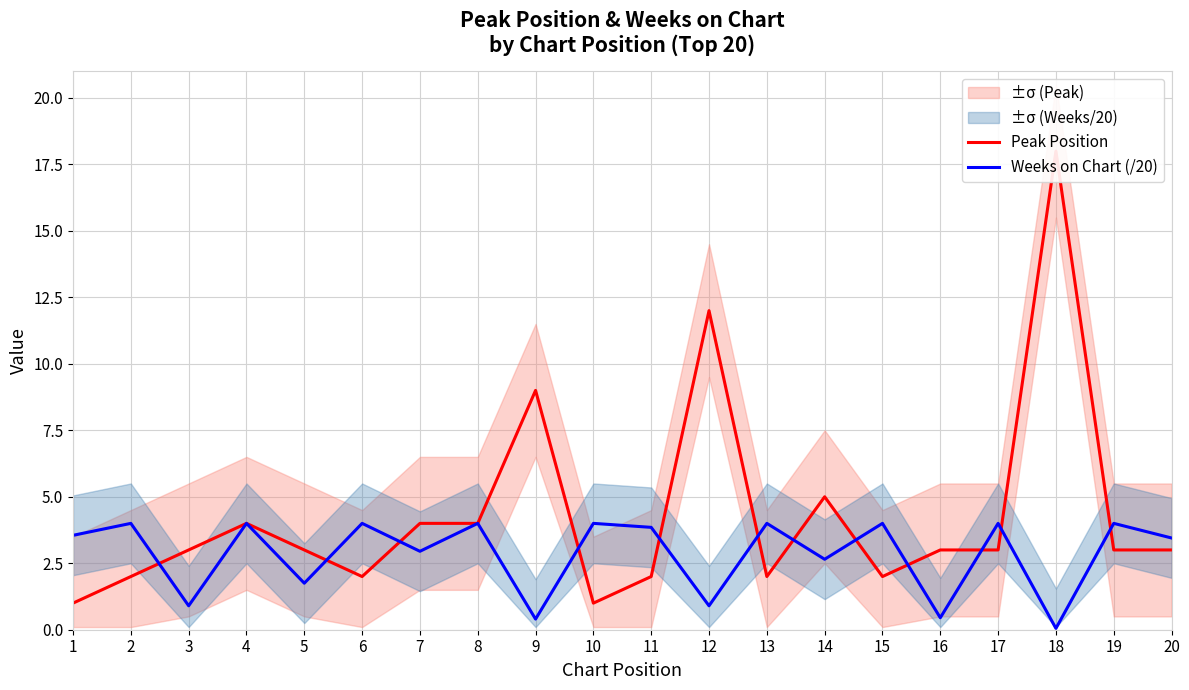

What is the highest value of the Peak Position series?

18.0